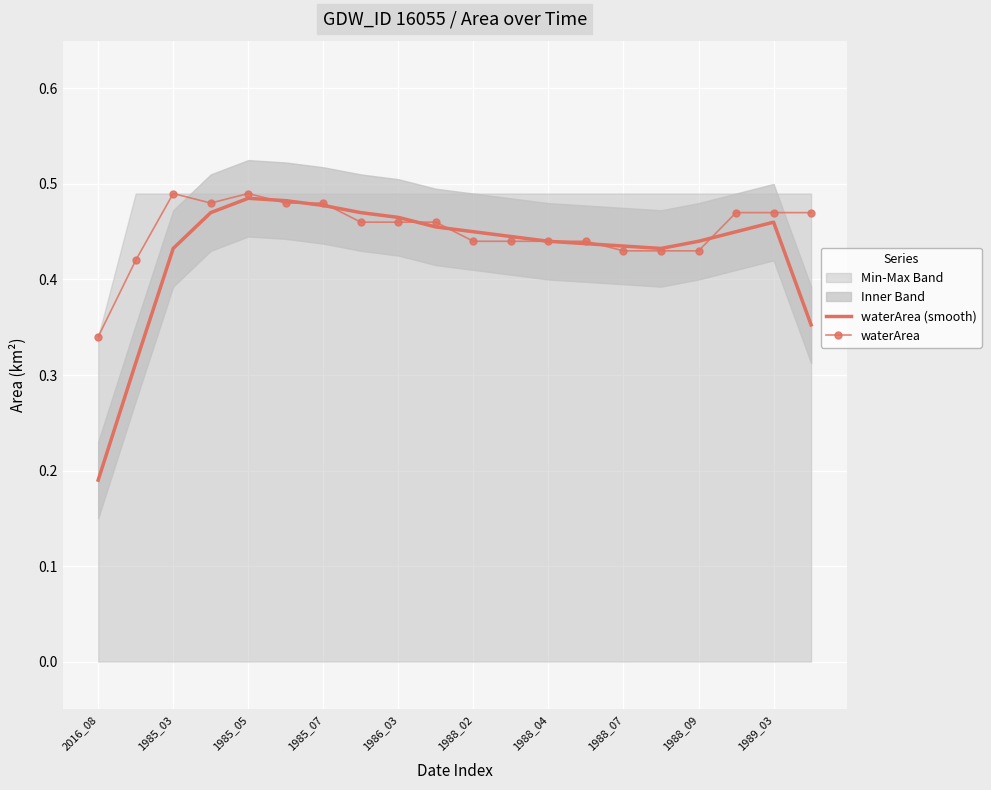

What is the spread (max minus min) of values at 2016_08?

0.2